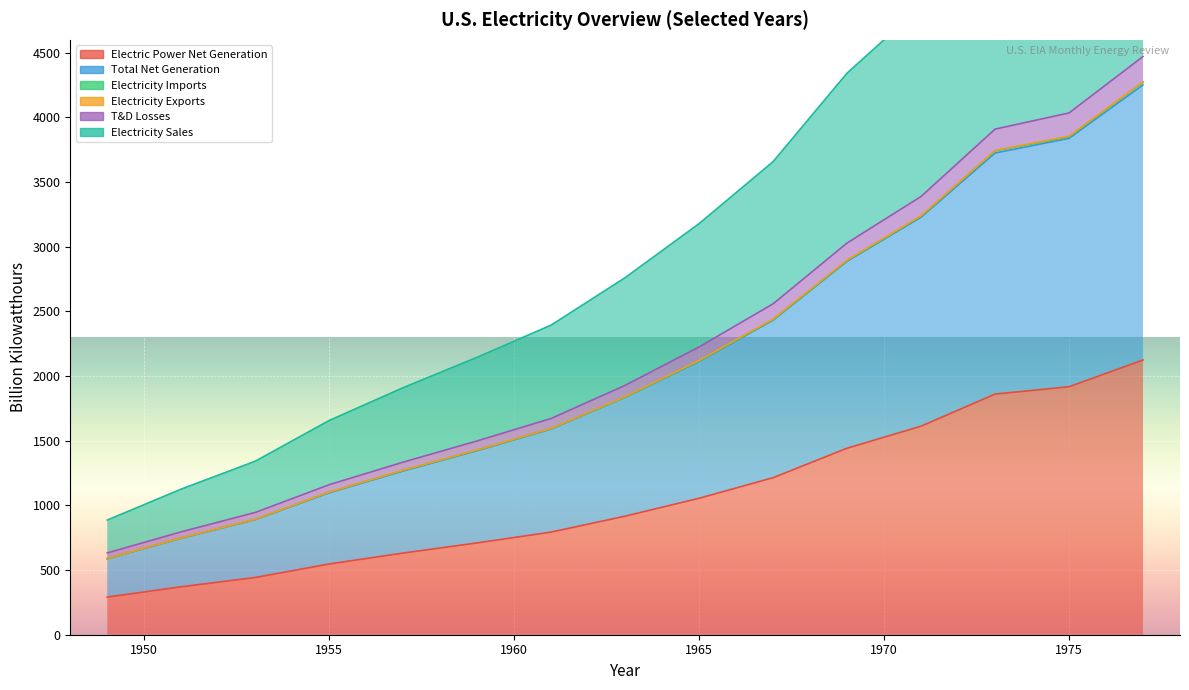

Count the number of categories in the chart.

15